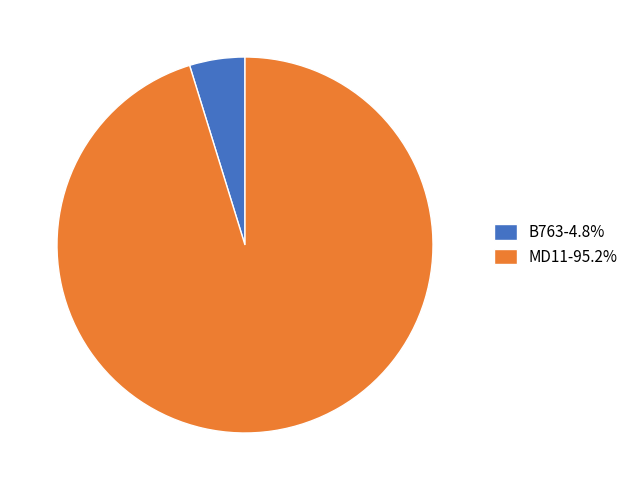

Is there any slice that represents more than half of the pie?

Yes